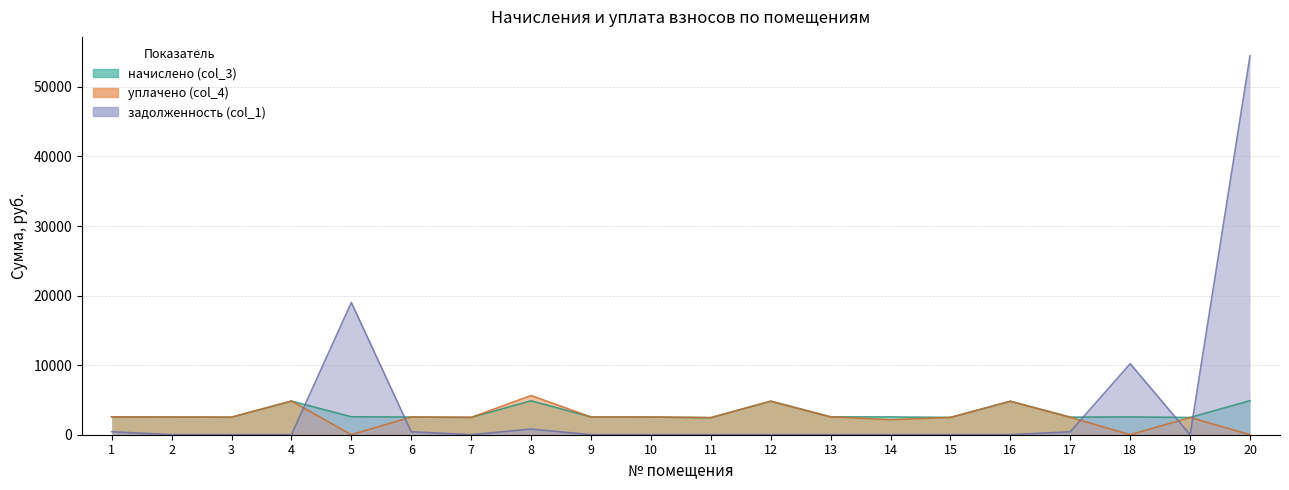

What is the sum of the задолженность (col_1) values at 7 and 20?

54460.7